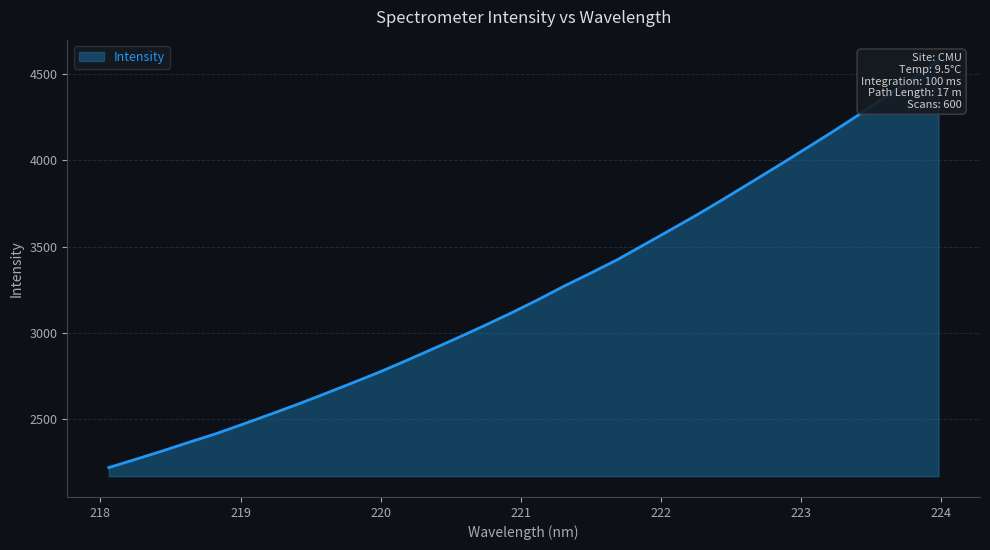

The value at 222.6447 is 5310.0. True or false?

False